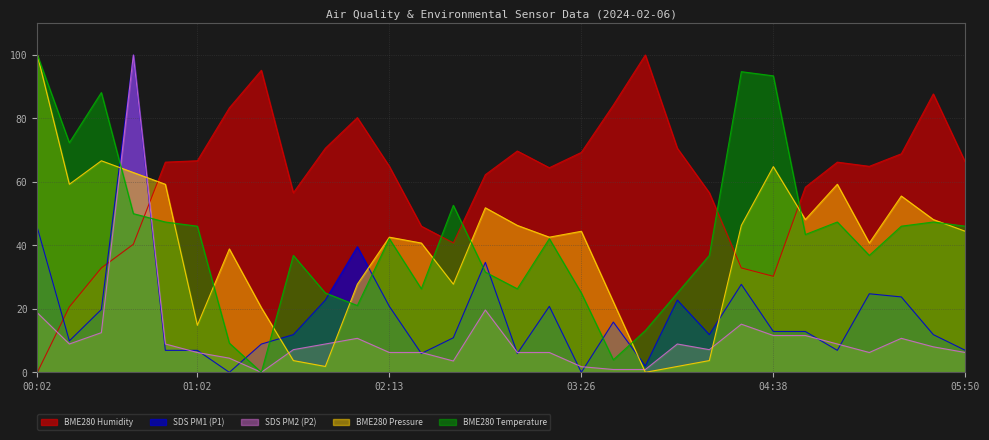

What value does the SDS_P1 series have at 01:36?

11.9